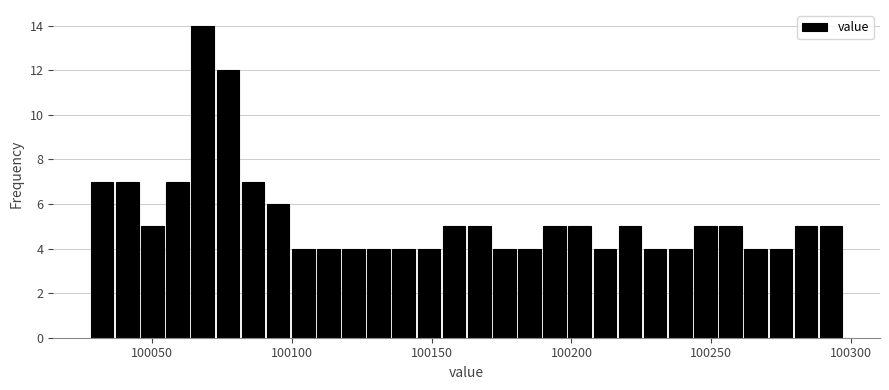

Around what value on the x-axis is the tallest bar? Give the approximate position of its centre, as read against the axis.

100070